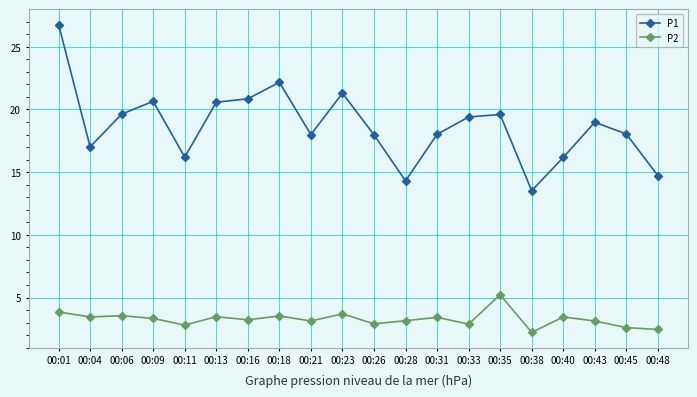

What is the sum of the P2 values at 00:48 and 00:40?

5.9